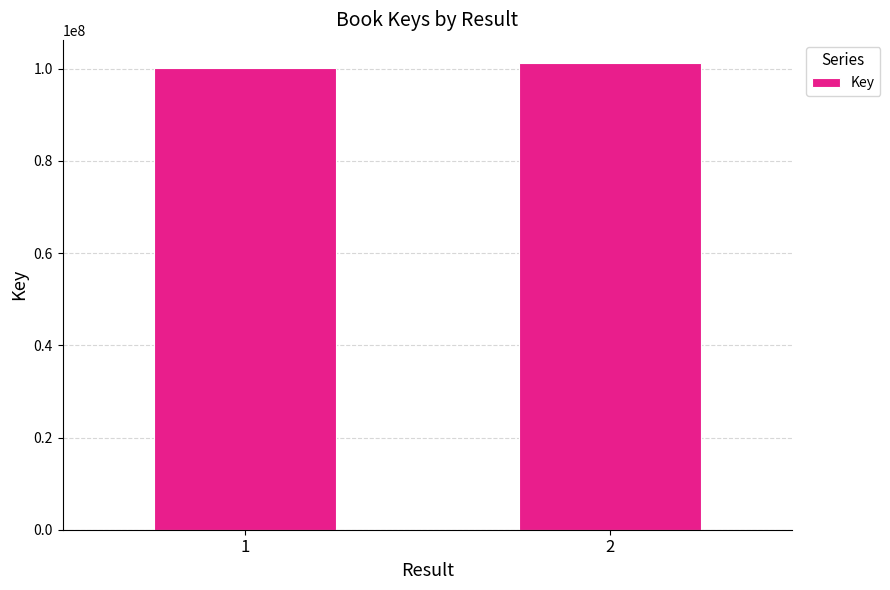

What is the maximum value shown in the chart?

101176835